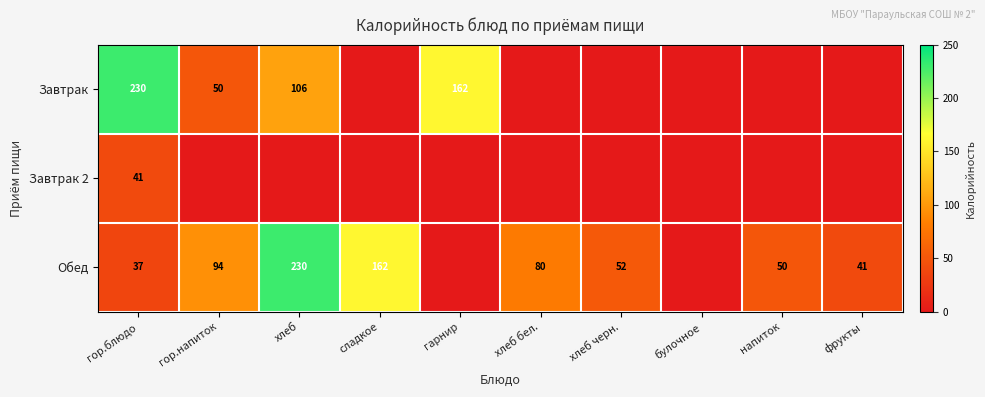

What is the total value across all series at гор.блюдо?

308